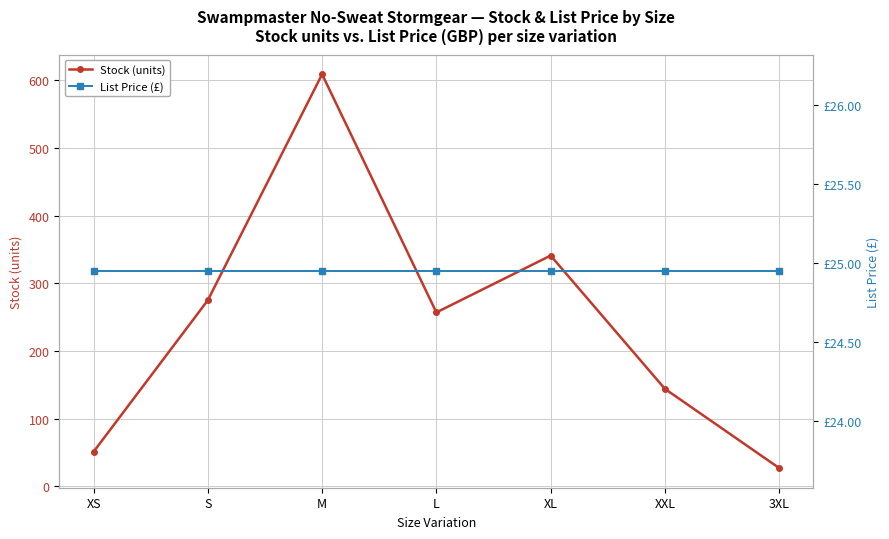

How many lines are shown in the chart?

2